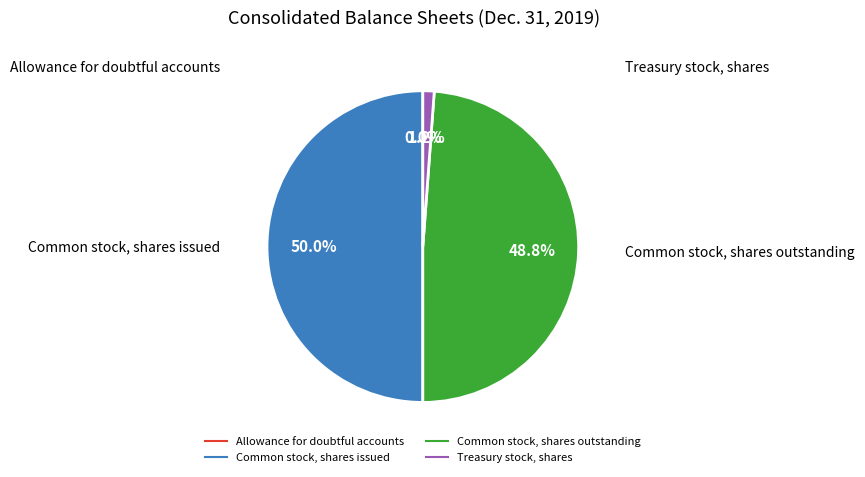

What is the ratio of the value at Common stock, shares outstanding to the value at Common stock, shares issued?

1.0